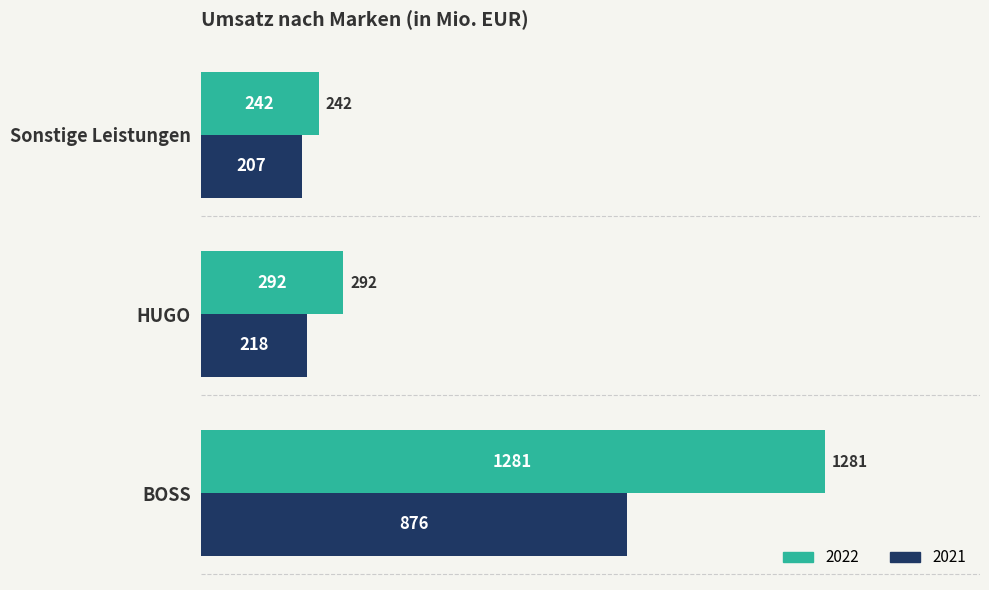

Rank the series at Sonstige Leistungen from lowest to highest value.

2021, 2022